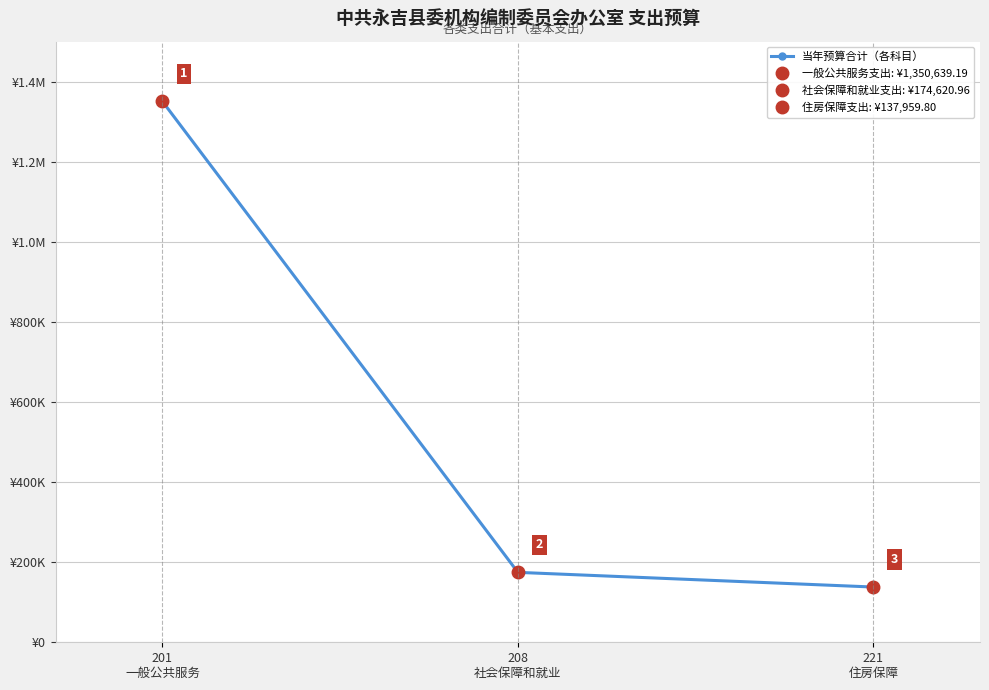

What is the difference between the maximum and minimum values?

1212679.4